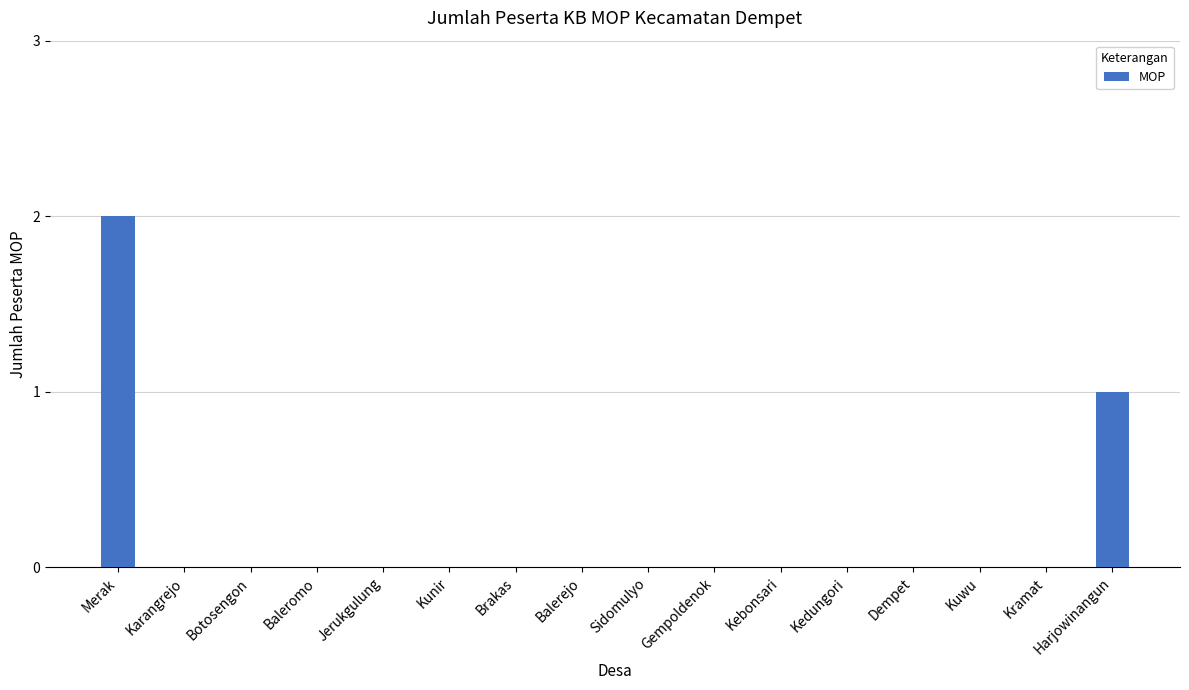

Is it true that the value at Sidomulyo is 0?

True